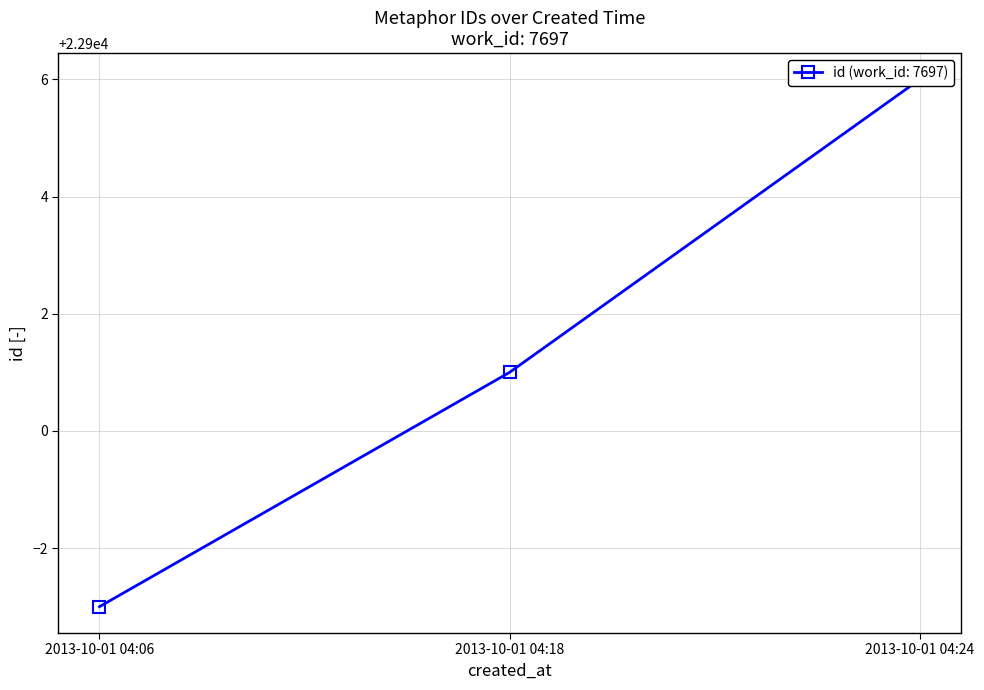

What is the difference between the maximum and minimum values?

9